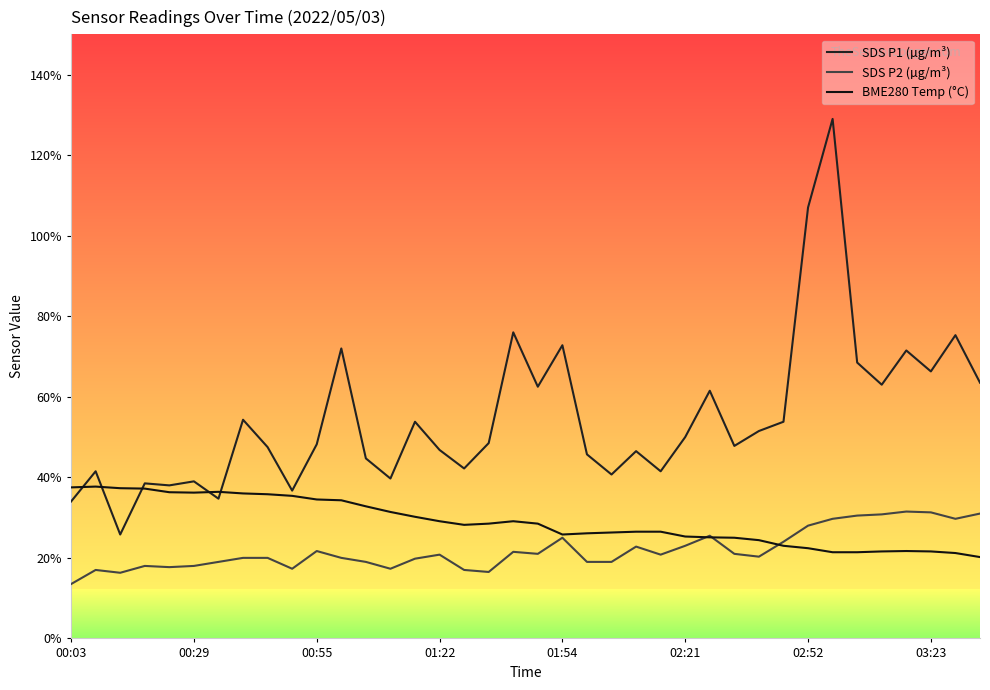

Which series has the largest range (max minus min)?

SDS P1 (µg/m³)